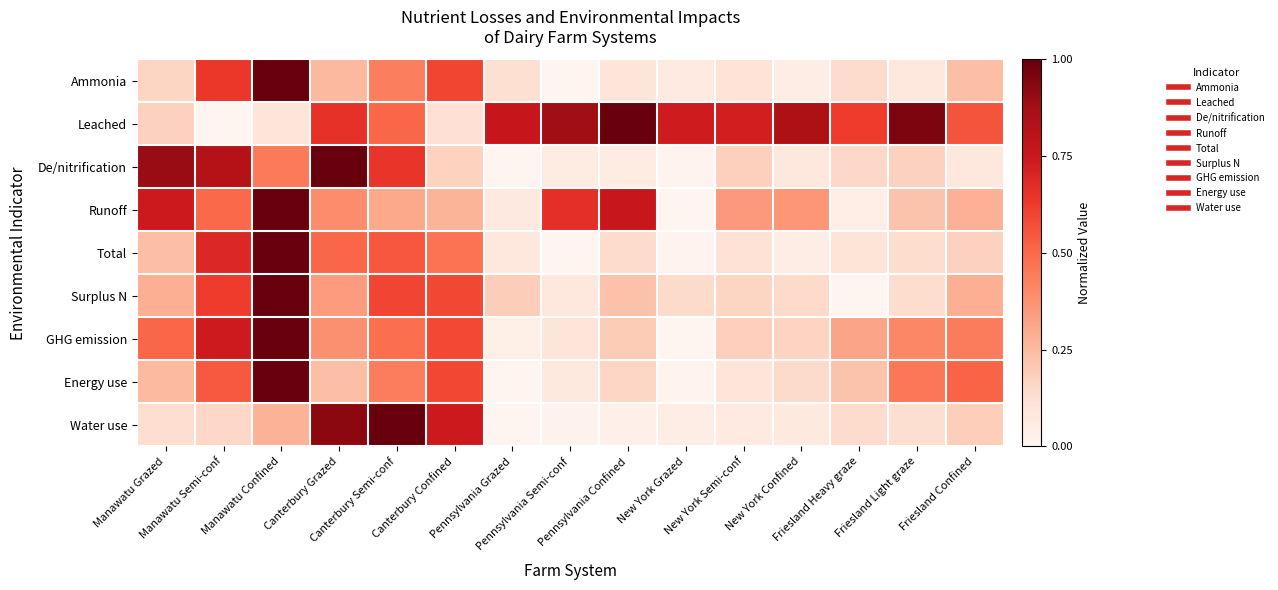

Reading left to right, extract all data points from this chart.

Ammonia: Manawatu Grazed=0.2	Manawatu Semi-conf=0.6	Manawatu Confined=1.0	Canterbury Grazed=0.3	Canterbury Semi-conf=0.4	Canterbury Confined=0.6	Pennsylvania Grazed=0.1	Pennsylvania Semi-conf=0.0	Pennsylvania Confined=0.1	New York Grazed=0.1	New York Semi-conf=0.1	New York Confined=0.0	Friesland Heavy graze=0.1	Friesland Light graze=0.1	Friesland Confined=0.2
Leached: Manawatu Grazed=0.2	Manawatu Semi-conf=0.0	Manawatu Confined=0.1	Canterbury Grazed=0.7	Canterbury Semi-conf=0.5	Canterbury Confined=0.1	Pennsylvania Grazed=0.8	Pennsylvania Semi-conf=0.9	Pennsylvania Confined=1.0	New York Grazed=0.7	New York Semi-conf=0.7	New York Confined=0.8	Friesland Heavy graze=0.6	Friesland Light graze=1.0	Friesland Confined=0.6
De/nitrification: Manawatu Grazed=0.9	Manawatu Semi-conf=0.8	Manawatu Confined=0.4	Canterbury Grazed=1.0	Canterbury Semi-conf=0.6	Canterbury Confined=0.2	Pennsylvania Grazed=0.0	Pennsylvania Semi-conf=0.1	Pennsylvania Confined=0.1	New York Grazed=0.0	New York Semi-conf=0.2	New York Confined=0.1	Friesland Heavy graze=0.1	Friesland Light graze=0.2	Friesland Confined=0.1
Runoff: Manawatu Grazed=0.7	Manawatu Semi-conf=0.5	Manawatu Confined=1.0	Canterbury Grazed=0.4	Canterbury Semi-conf=0.3	Canterbury Confined=0.3	Pennsylvania Grazed=0.1	Pennsylvania Semi-conf=0.7	Pennsylvania Confined=0.8	New York Grazed=0.0	New York Semi-conf=0.4	New York Confined=0.4	Friesland Heavy graze=0.0	Friesland Light graze=0.2	Friesland Confined=0.3
Total: Manawatu Grazed=0.2	Manawatu Semi-conf=0.7	Manawatu Confined=1.0	Canterbury Grazed=0.5	Canterbury Semi-conf=0.6	Canterbury Confined=0.5	Pennsylvania Grazed=0.1	Pennsylvania Semi-conf=0.0	Pennsylvania Confined=0.1	New York Grazed=0.0	New York Semi-conf=0.1	New York Confined=0.0	Friesland Heavy graze=0.1	Friesland Light graze=0.1	Friesland Confined=0.2
Surplus N: Manawatu Grazed=0.3	Manawatu Semi-conf=0.6	Manawatu Confined=1.0	Canterbury Grazed=0.3	Canterbury Semi-conf=0.6	Canterbury Confined=0.6	Pennsylvania Grazed=0.2	Pennsylvania Semi-conf=0.1	Pennsylvania Confined=0.2	New York Grazed=0.1	New York Semi-conf=0.2	New York Confined=0.1	Friesland Heavy graze=0.0	Friesland Light graze=0.1	Friesland Confined=0.3
GHG emission: Manawatu Grazed=0.5	Manawatu Semi-conf=0.7	Manawatu Confined=1.0	Canterbury Grazed=0.4	Canterbury Semi-conf=0.5	Canterbury Confined=0.6	Pennsylvania Grazed=0.0	Pennsylvania Semi-conf=0.1	Pennsylvania Confined=0.2	New York Grazed=0.0	New York Semi-conf=0.2	New York Confined=0.2	Friesland Heavy graze=0.3	Friesland Light graze=0.4	Friesland Confined=0.4
Energy use: Manawatu Grazed=0.3	Manawatu Semi-conf=0.5	Manawatu Confined=1.0	Canterbury Grazed=0.2	Canterbury Semi-conf=0.4	Canterbury Confined=0.6	Pennsylvania Grazed=0.0	Pennsylvania Semi-conf=0.1	Pennsylvania Confined=0.2	New York Grazed=0.0	New York Semi-conf=0.1	New York Confined=0.1	Friesland Heavy graze=0.2	Friesland Light graze=0.5	Friesland Confined=0.5
Water use: Manawatu Grazed=0.1	Manawatu Semi-conf=0.2	Manawatu Confined=0.3	Canterbury Grazed=0.9	Canterbury Semi-conf=1.0	Canterbury Confined=0.7	Pennsylvania Grazed=0.0	Pennsylvania Semi-conf=0.0	Pennsylvania Confined=0.0	New York Grazed=0.0	New York Semi-conf=0.1	New York Confined=0.1	Friesland Heavy graze=0.1	Friesland Light graze=0.1	Friesland Confined=0.2